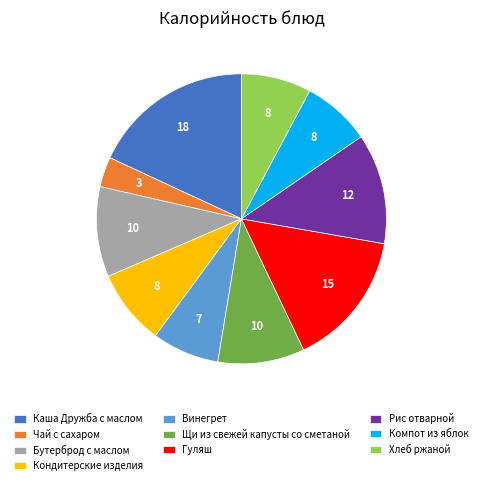

True or false: Каша Дружба с маслом accounts for 9% of the total.

False